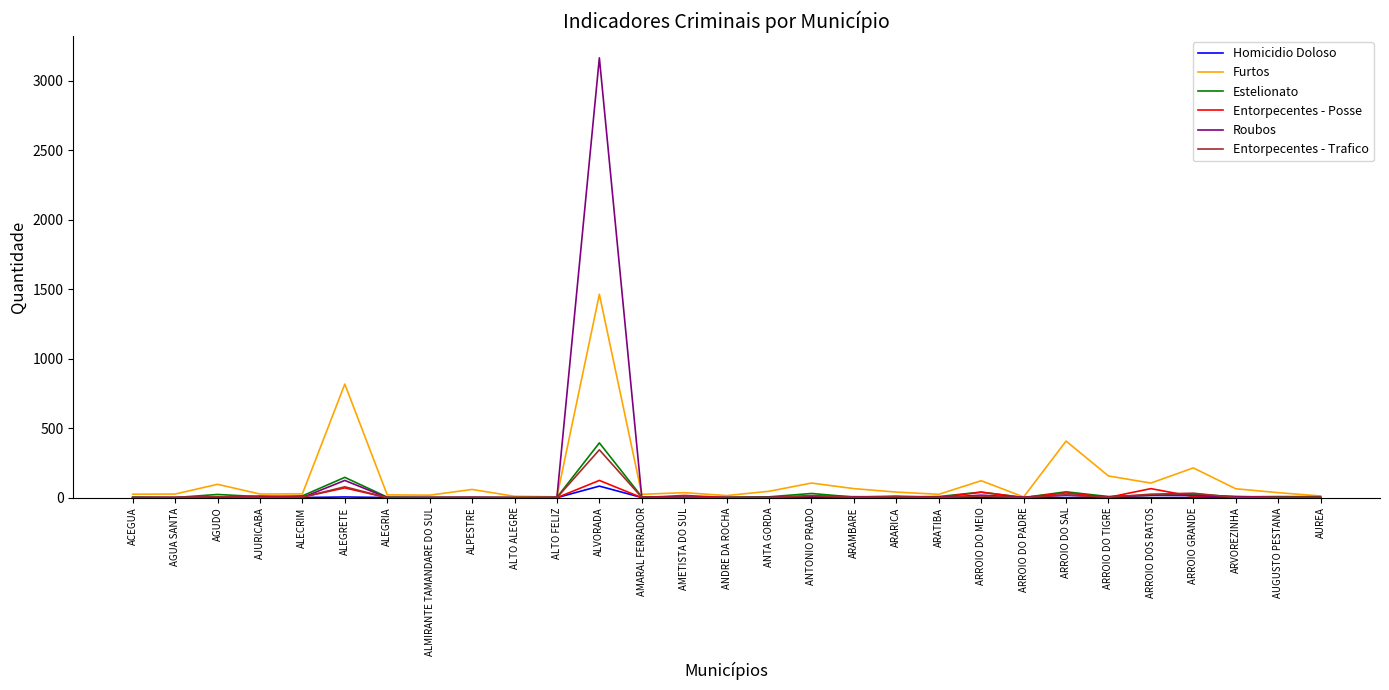

Is the value of Homicidio Doloso at ALEGRETE greater than the value of Roubos at ALVORADA?

No